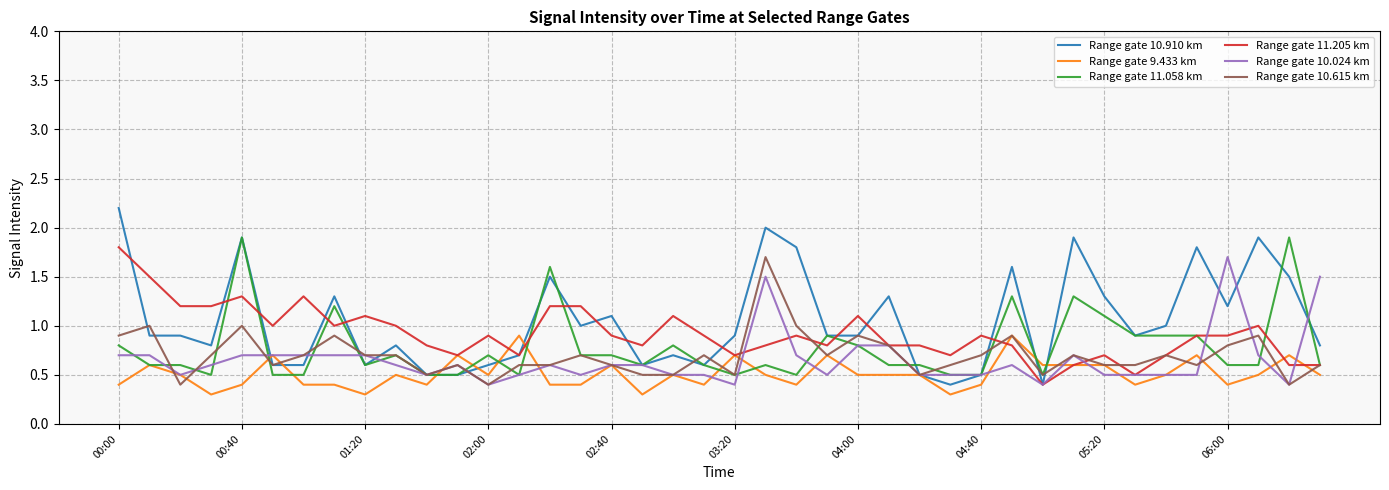

What is the maximum value for Range gate 9.433 km?

0.9